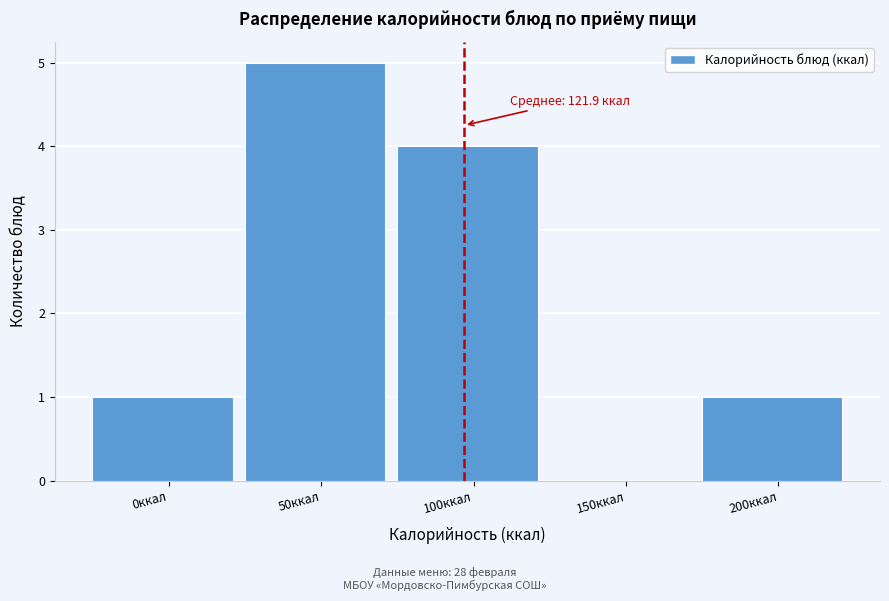

Reading right to left, list all the values displayed in this chart.

200ккал=1	150ккал=0	100ккал=4	50ккал=5	0ккал=1